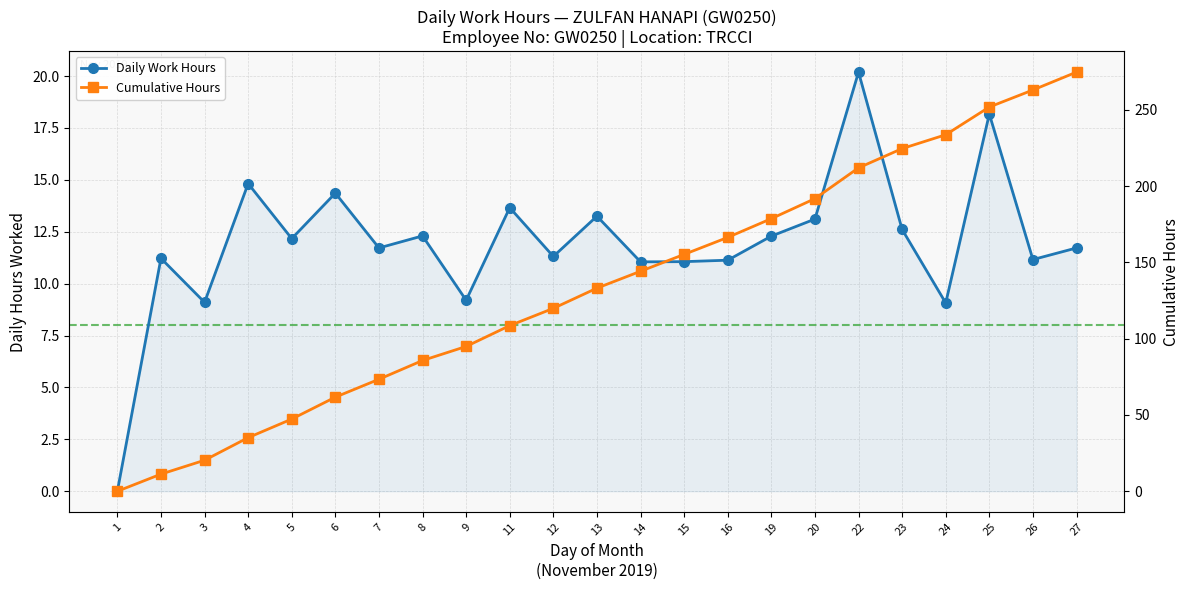

Where is the data nearest to the value 10?

9